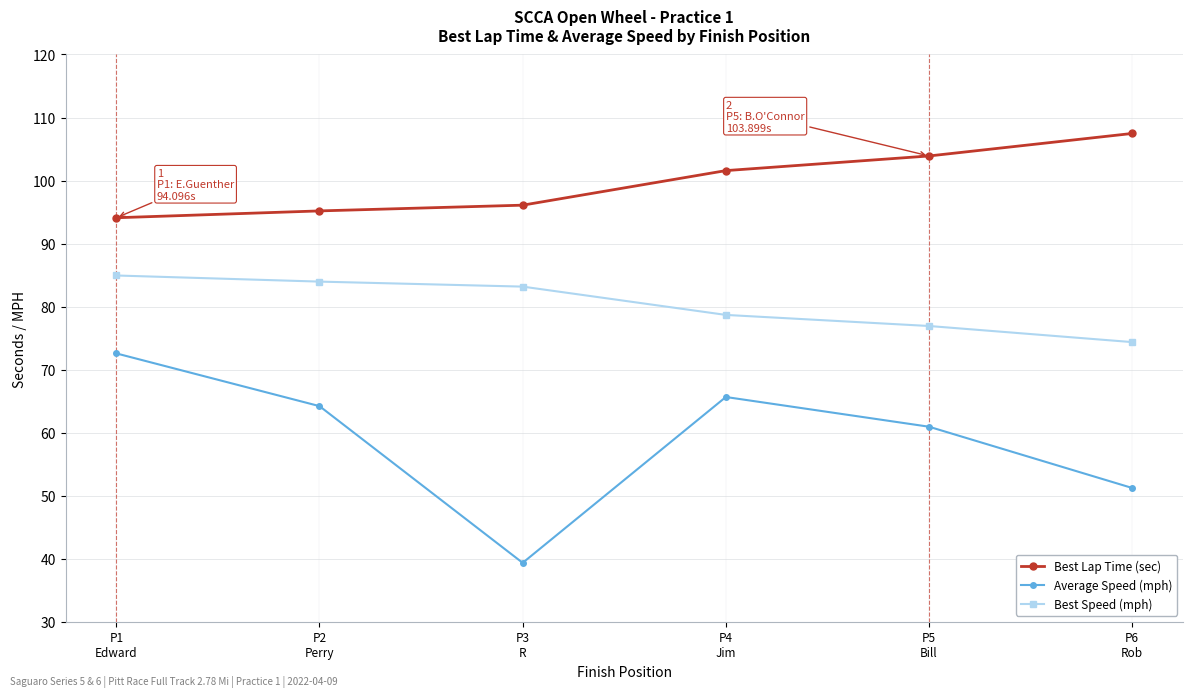

Is this an area chart (filled region under the line)?

No